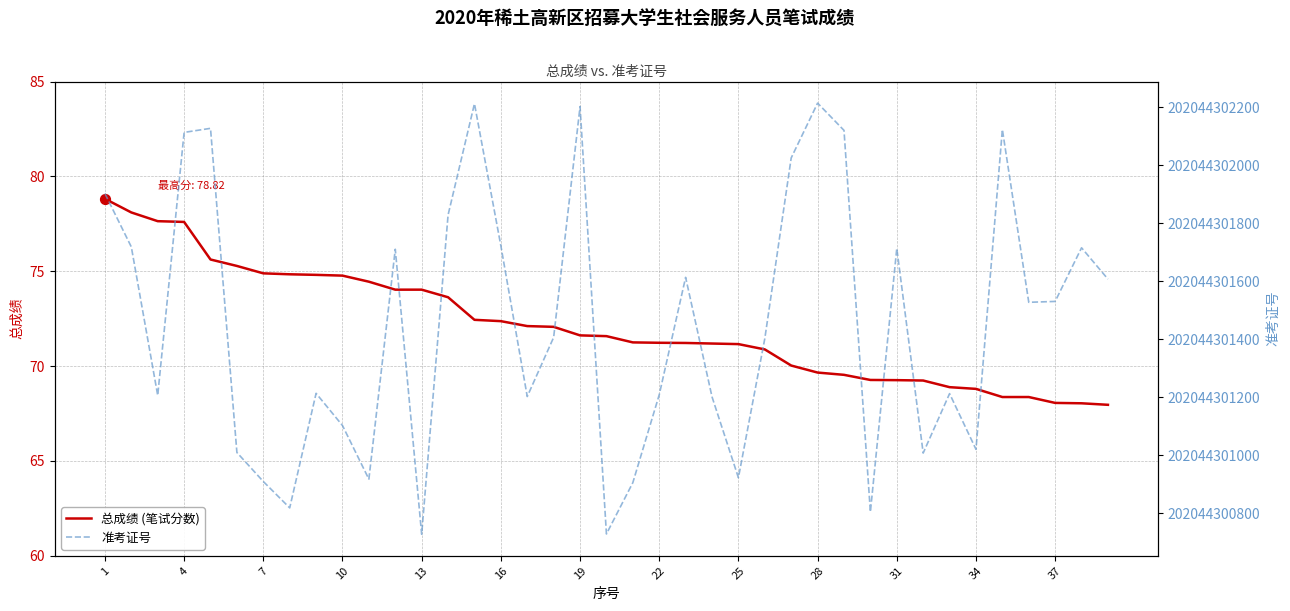

Which series has the widest spread of Y values?

准考证号